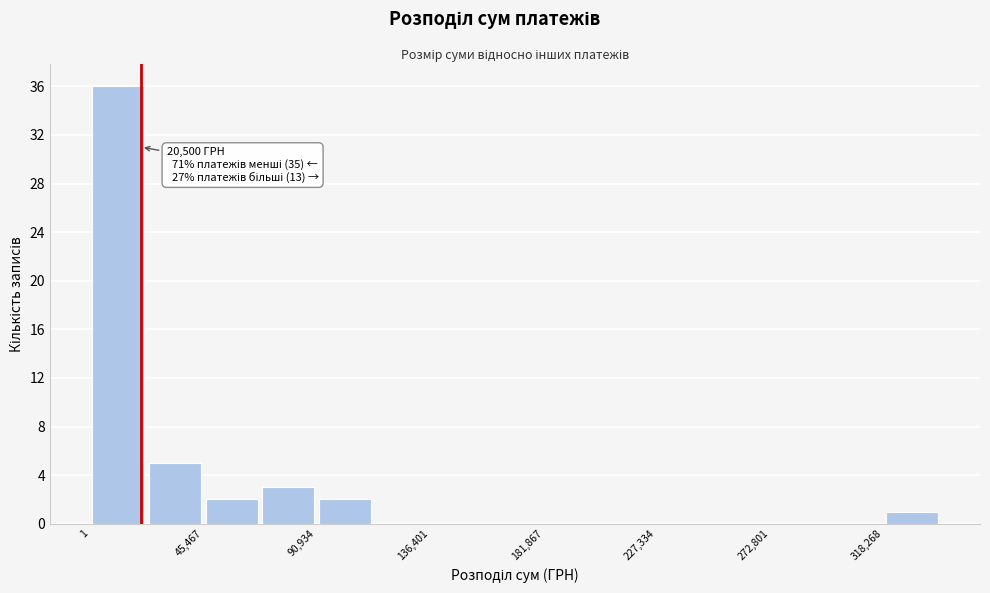

Over which range of the x-axis is the bar tallest?

0 to 25000